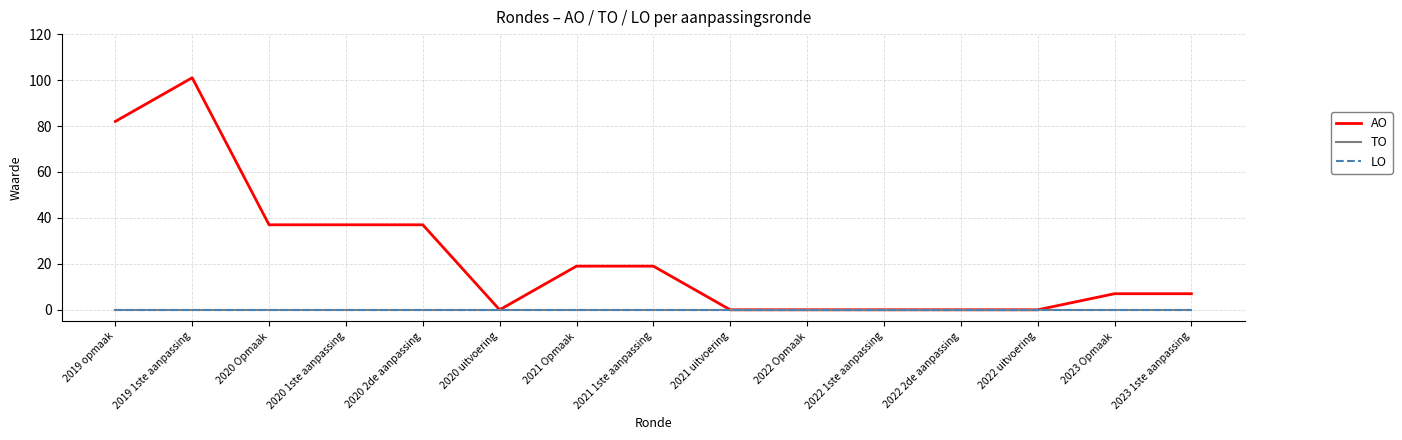

Which category has the lowest value across all series?

2020 uitvoering